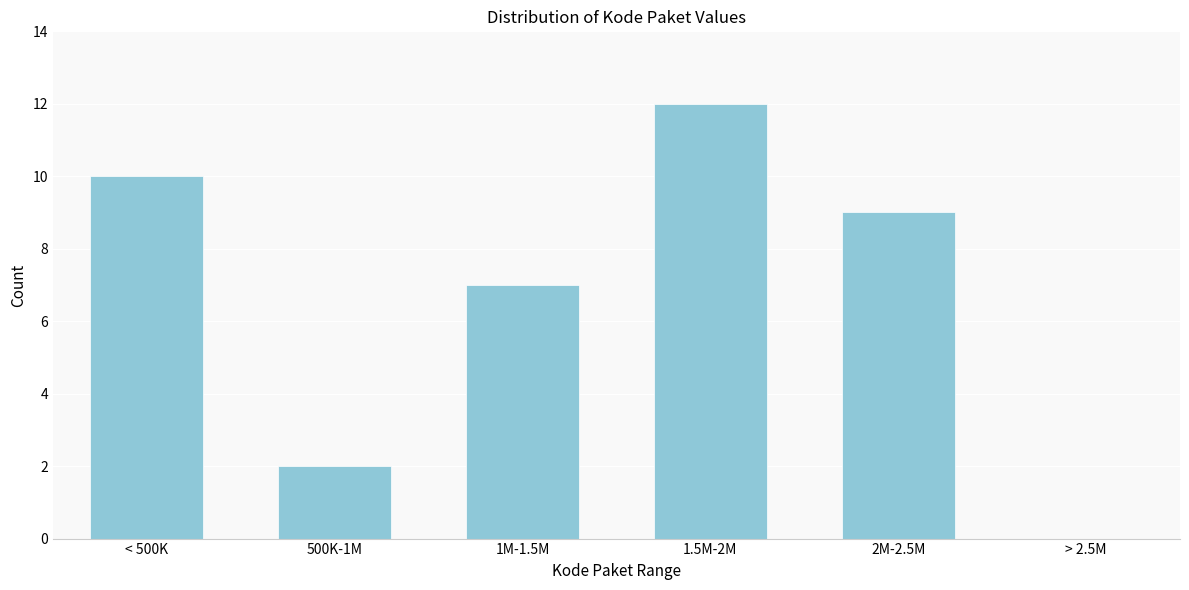

Reading right to left, what are all the values shown in this chart?

> 2.5M=0	2M-2.5M=9	1.5M-2M=12	1M-1.5M=7	500K-1M=2	< 500K=10